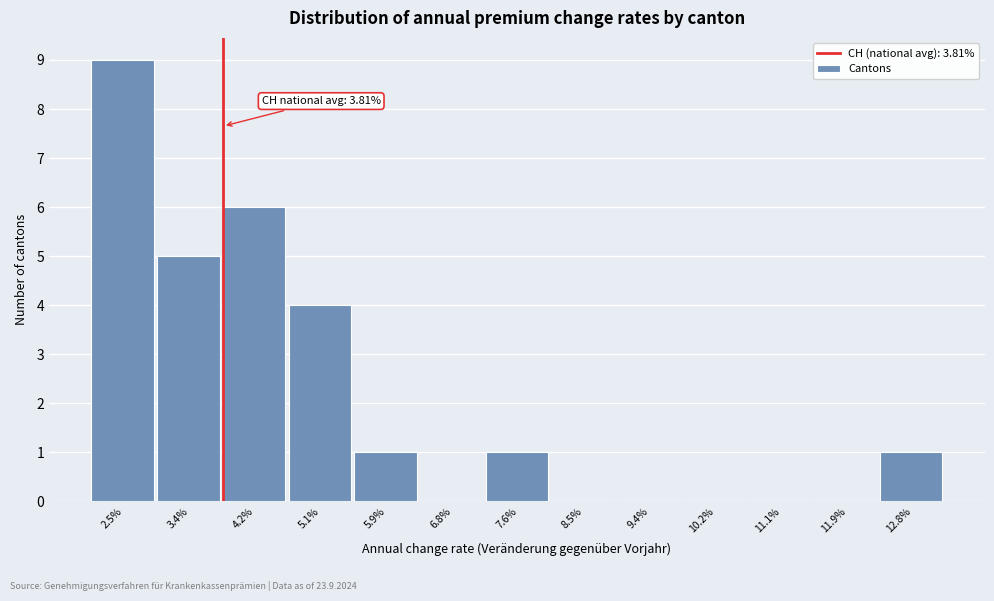

Reading left to right, transcribe all the data shown in this chart.

2.5%=9	3.4%=5	4.2%=6	5.1%=4	5.9%=1	6.8%=0	7.6%=1	8.5%=0	9.4%=0	10.2%=0	11.1%=0	11.9%=0	12.8%=1